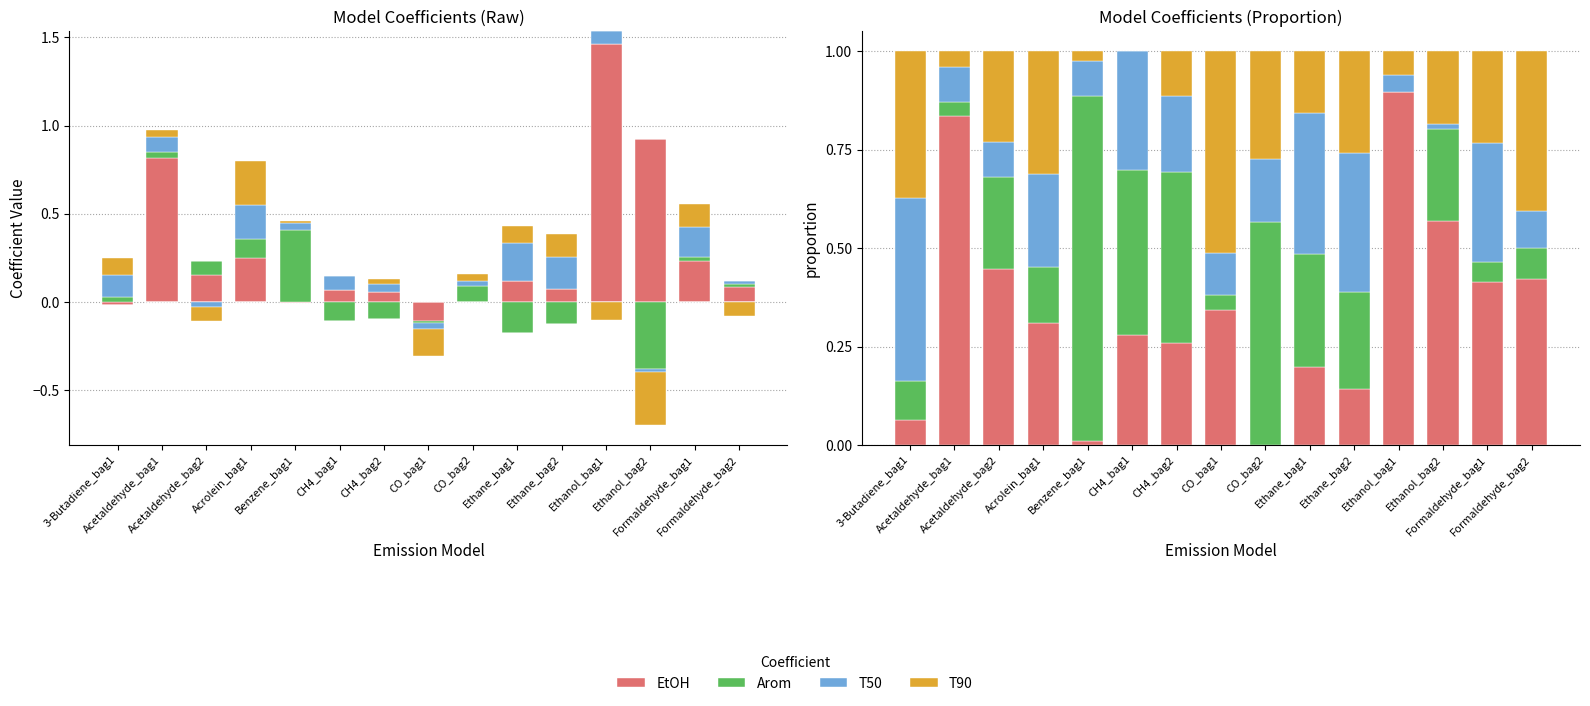

How many bars are there in each group?

4